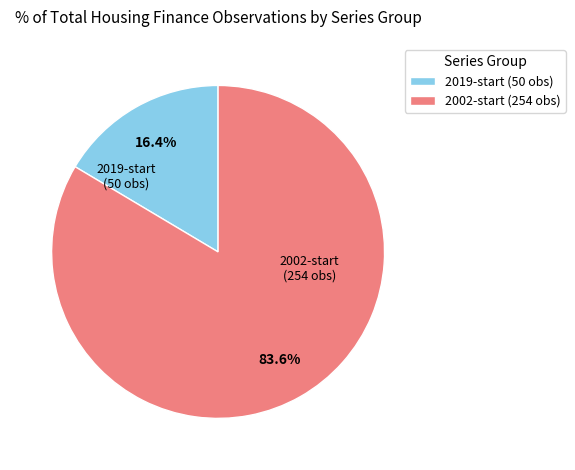

Combined, do 2019-start (50 obs) and 2002-start (254 obs) account for over 50%?

Yes